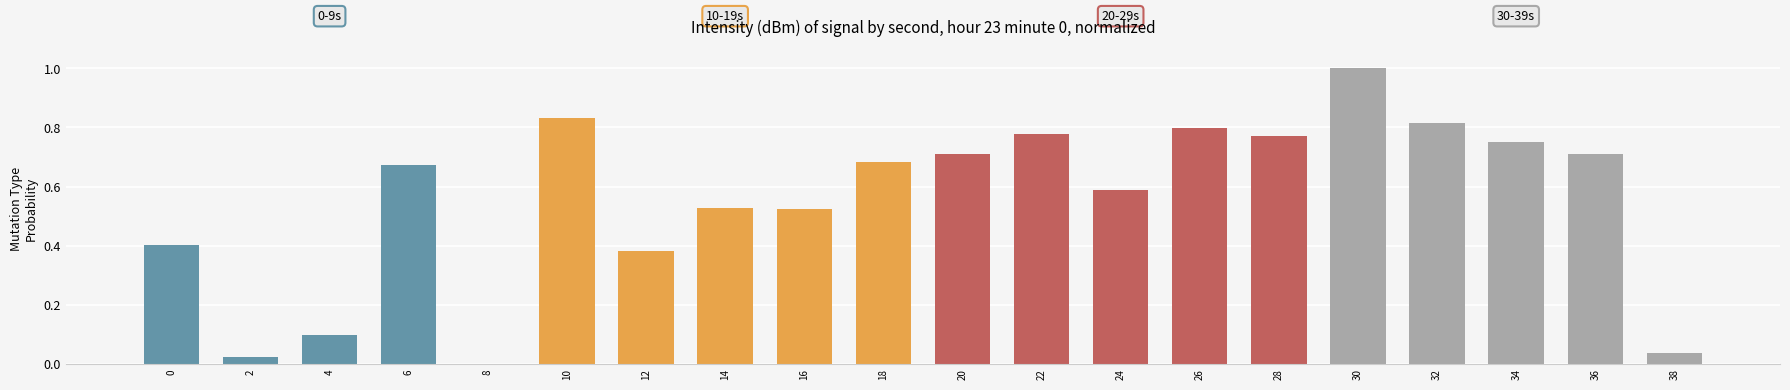

Are the bars horizontal?

No